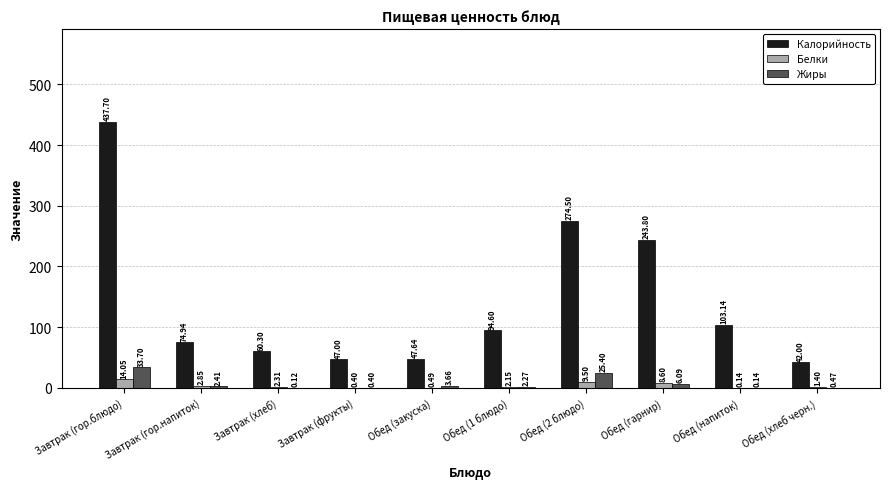

Between Завтрак (гор.блюдо) and Обед (хлеб черн.), which series saw the biggest shift?

Калорийность